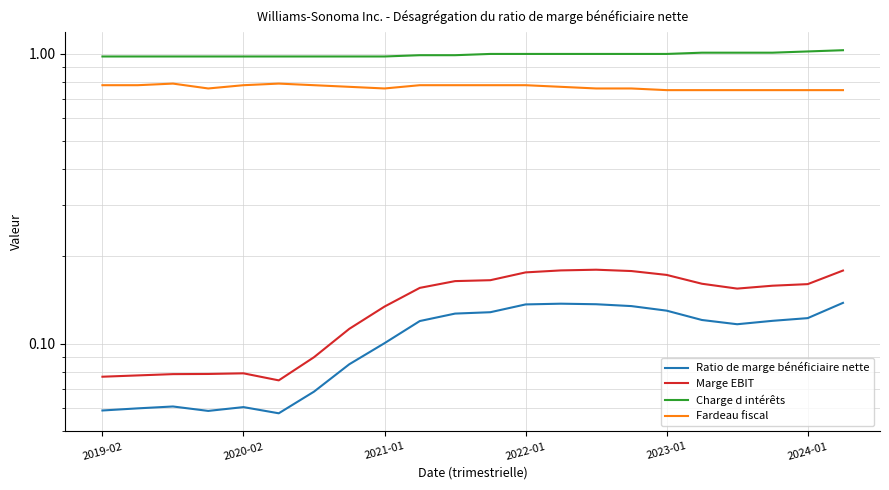

At how many categories does at least one series exceed 0?

22